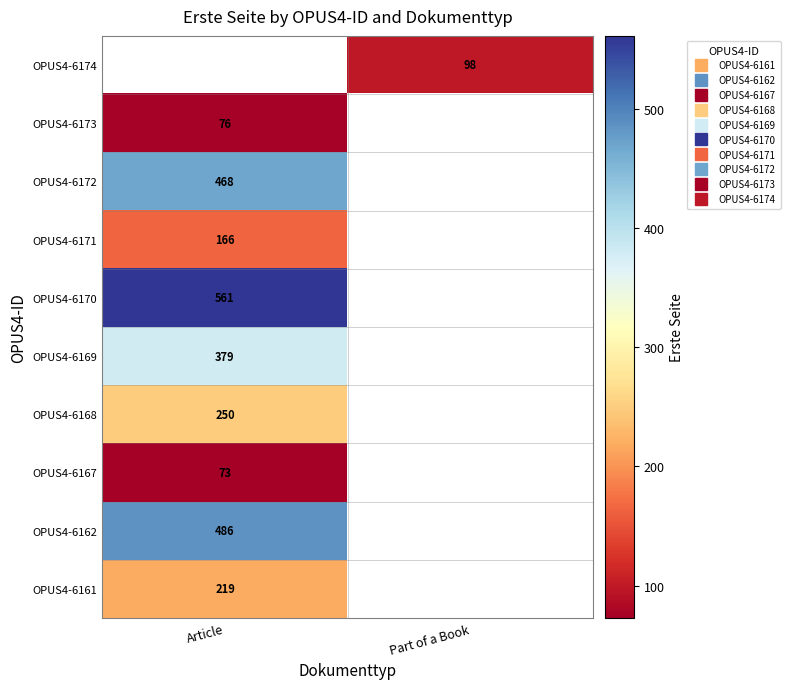

At how many categories does at least one series exceed 98?

1